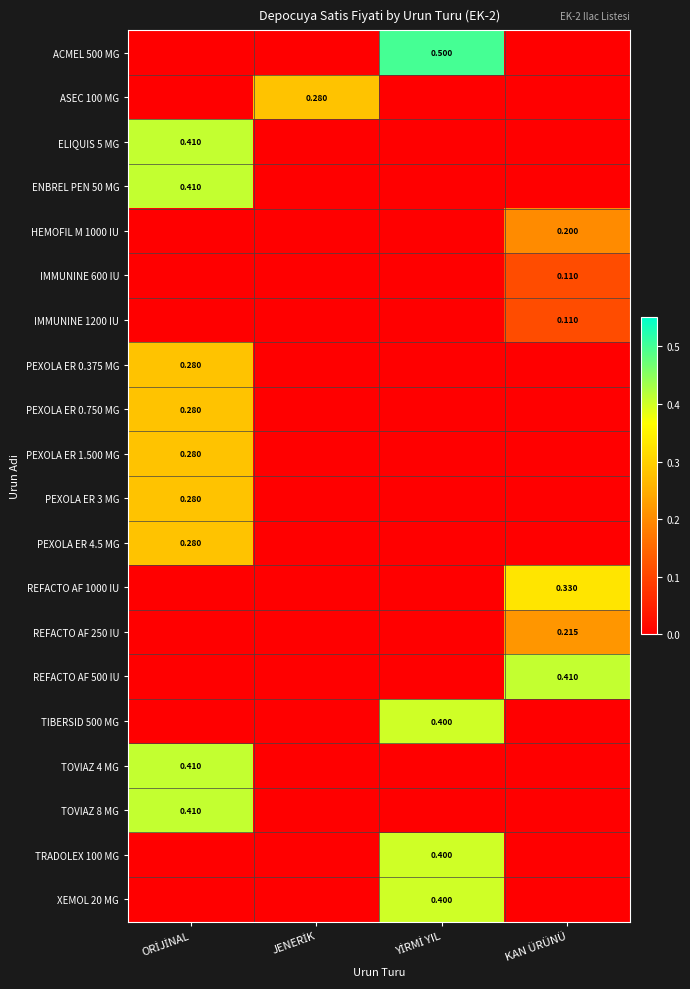

What value does the REFACTO AF 500 IU series have at KAN ÜRÜNÜ?

0.4